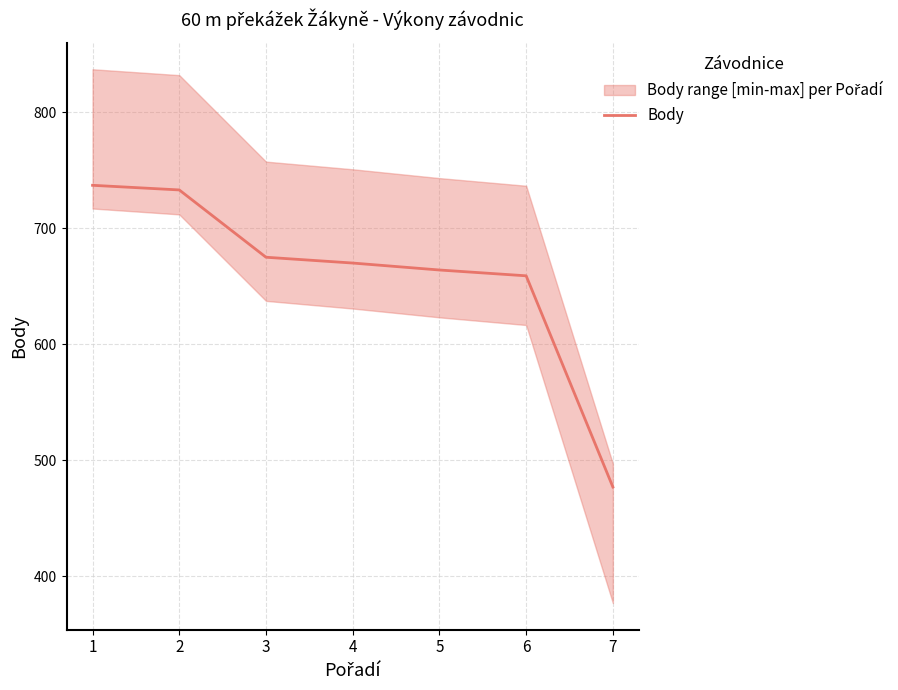

What is the difference between the values at 2 and 5?

69